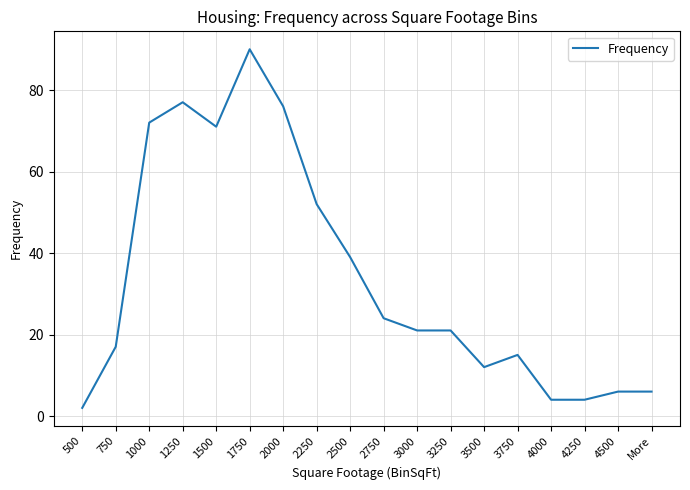

The chart shows a value of 43 at 1250. True or false?

False